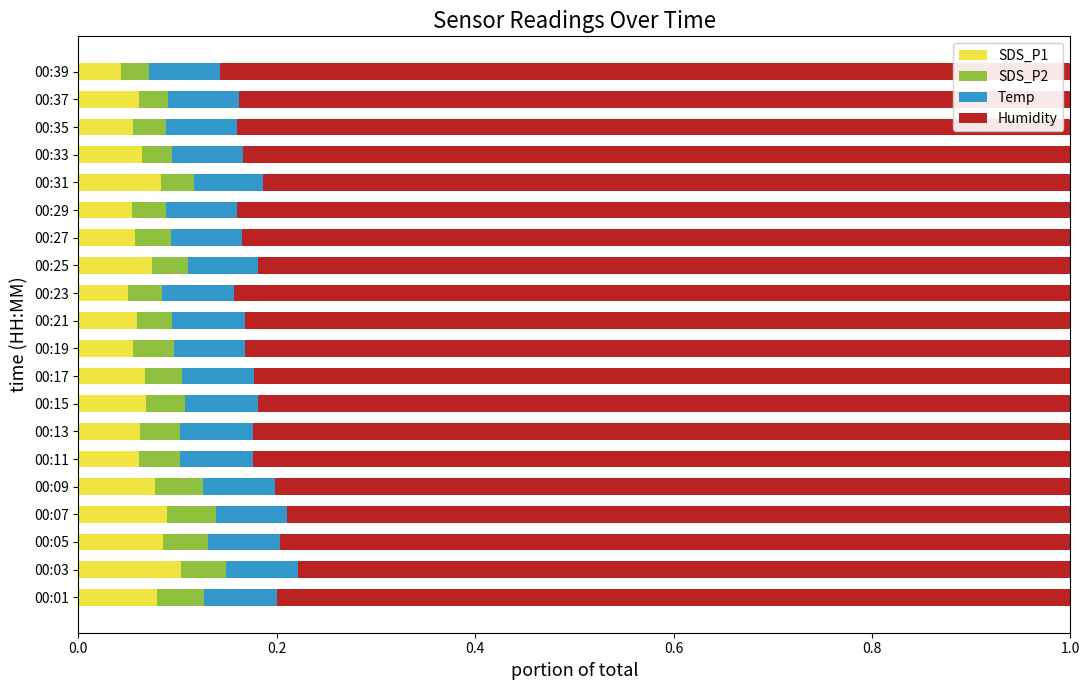

What is the sum of all SDS_P1 values?

1.3